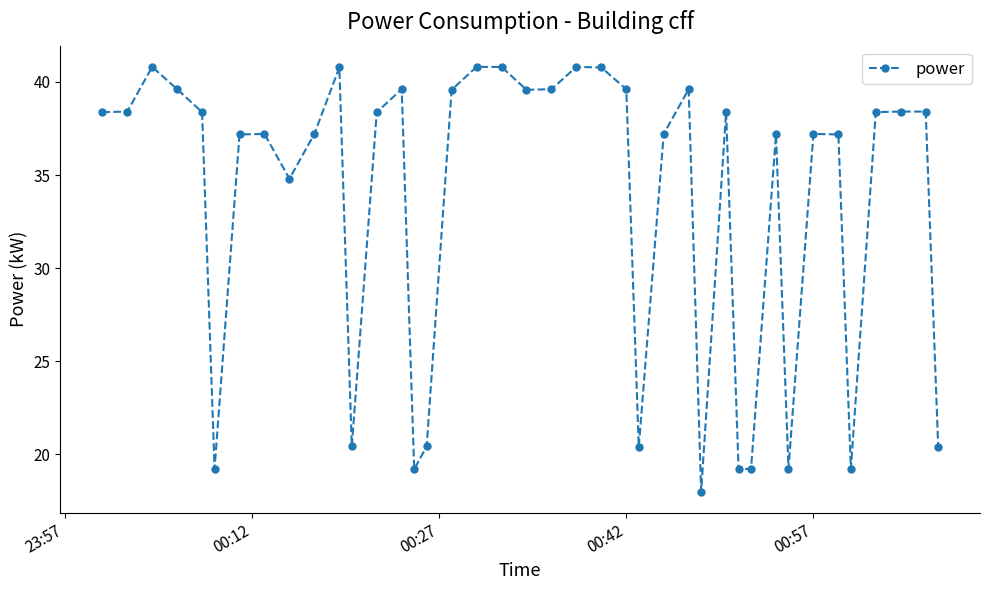

Reading right to left, transcribe all the data shown in this chart.

20.4	38.4	38.4	38.4	19.2	37.2	37.2	19.2	37.2	19.2	19.2	38.4	18.0	39.6	37.2	20.4	39.6	40.8	40.8	39.6	39.6	40.8	40.8	39.6	20.4	19.2	39.6	38.4	20.4	40.8	37.2	34.8	37.2	37.2	19.2	38.4	39.6	40.8	38.4	38.4